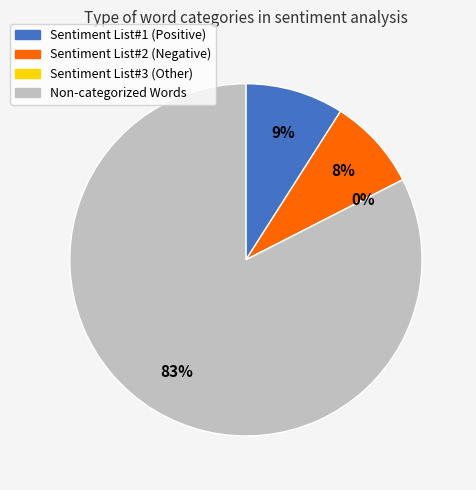

To the nearest percent, what percentage of the pie is Sentiment List#1 (Positive)?

9%